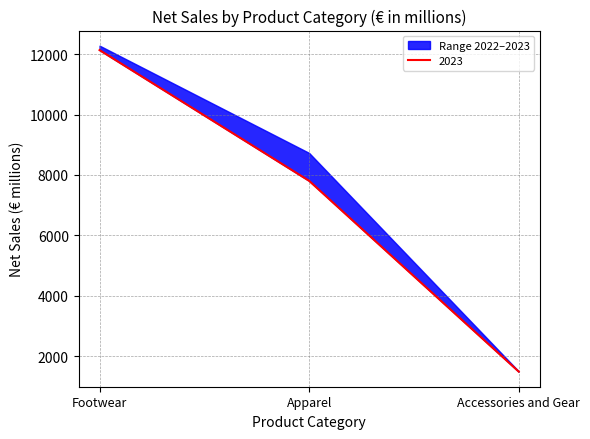

Reading right to left, what are all the values shown in this chart?

Accessories and Gear=1483	Apparel=7806	Footwear=12139